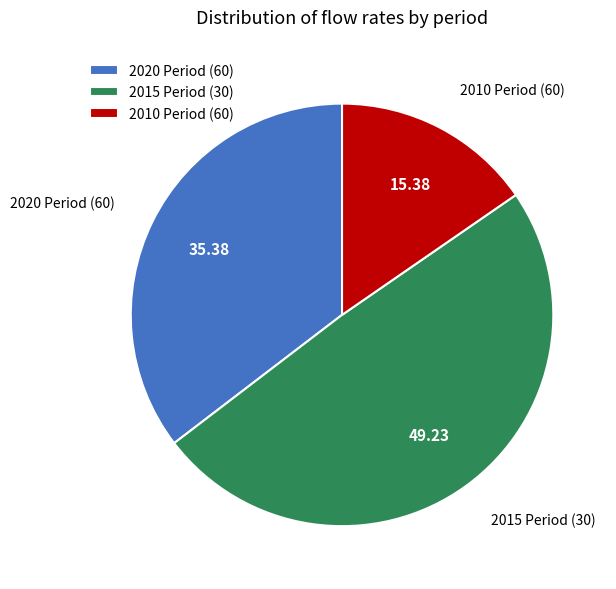

Is the sum of 2010 Period (60) and 2015 Period (30) greater than half?

Yes